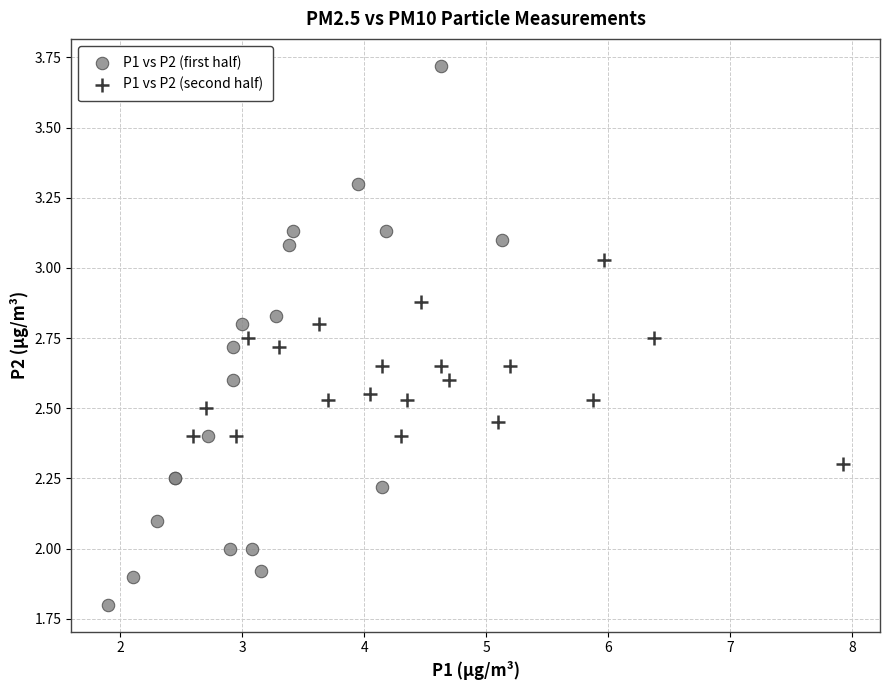

Which series has the widest spread of Y values?

P1 vs P2 (first half)